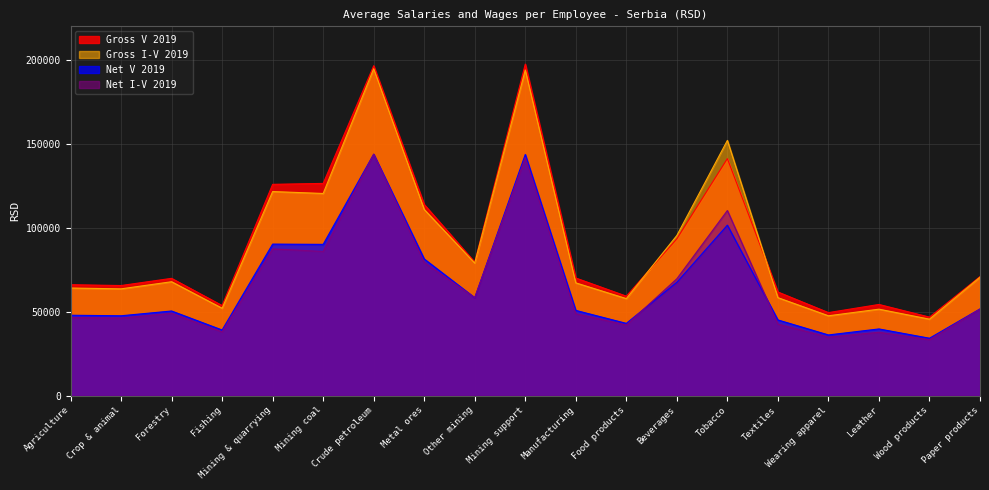

How many interior local valleys does the Gross I-V 2019 series have?

7